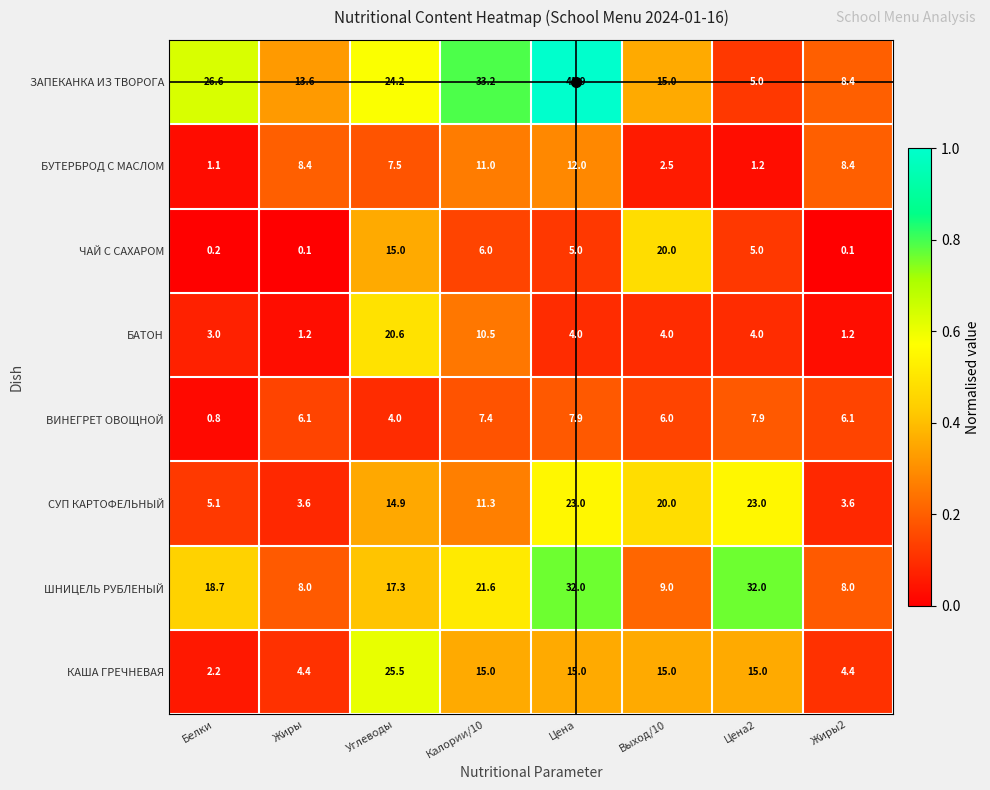

Is the value of ЗАПЕКАНКА ИЗ ТВОРОГА at Углеводы greater than the value of КАША ГРЕЧНЕВАЯ at Цена2?

Yes